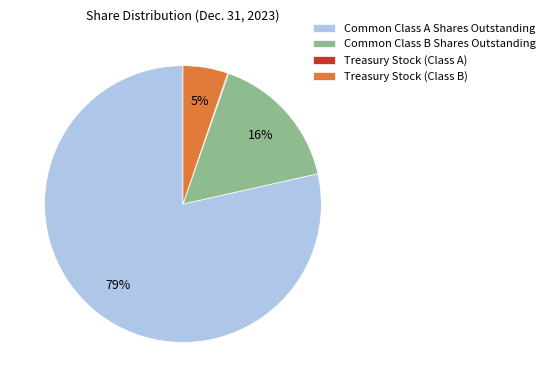

What percentage is the Treasury Stock (Class B) slice, to the nearest percent?

5%